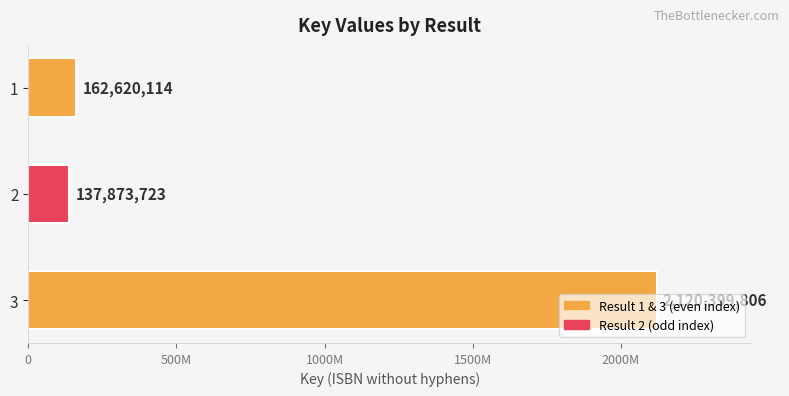

Does the chart contain any negative values?

No